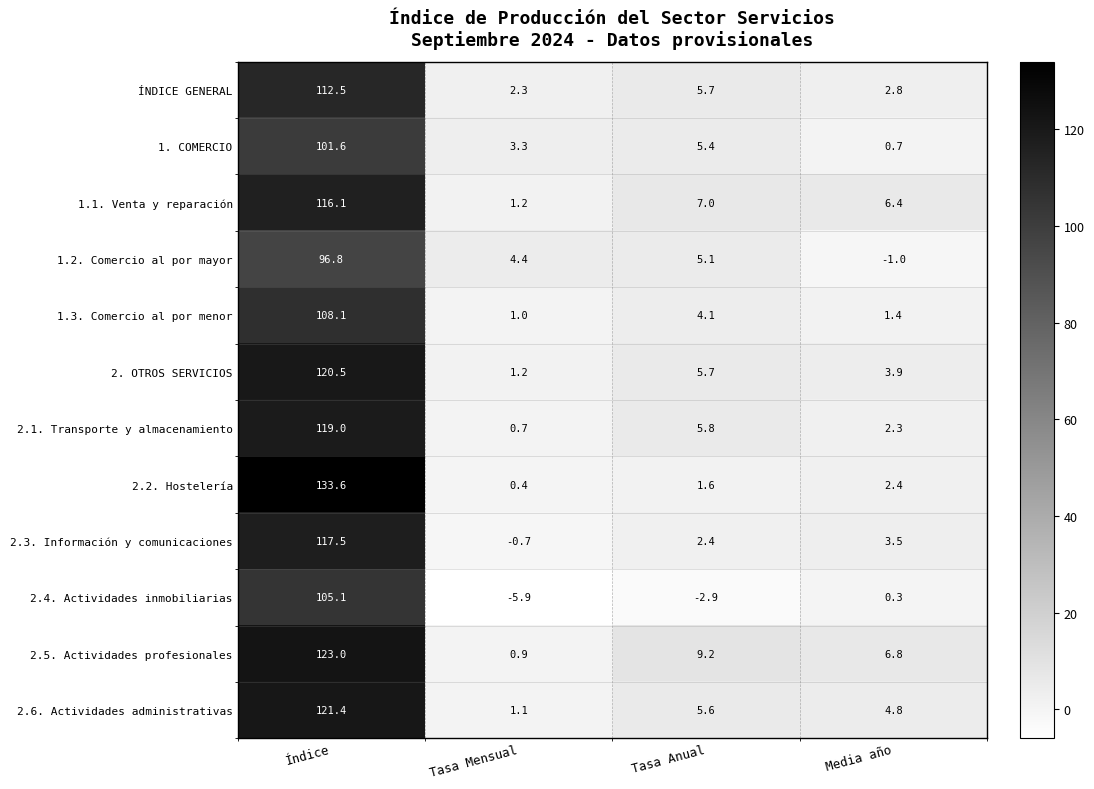

Where is 1. COMERCIO nearest to the value 51?

Tasa Anual